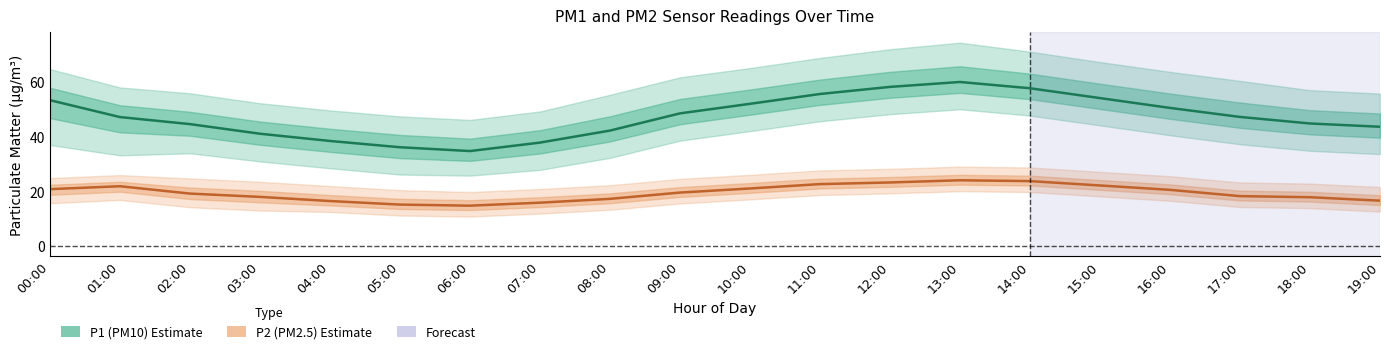

At which label does P1 (PM10) first exceed 47?

00:00